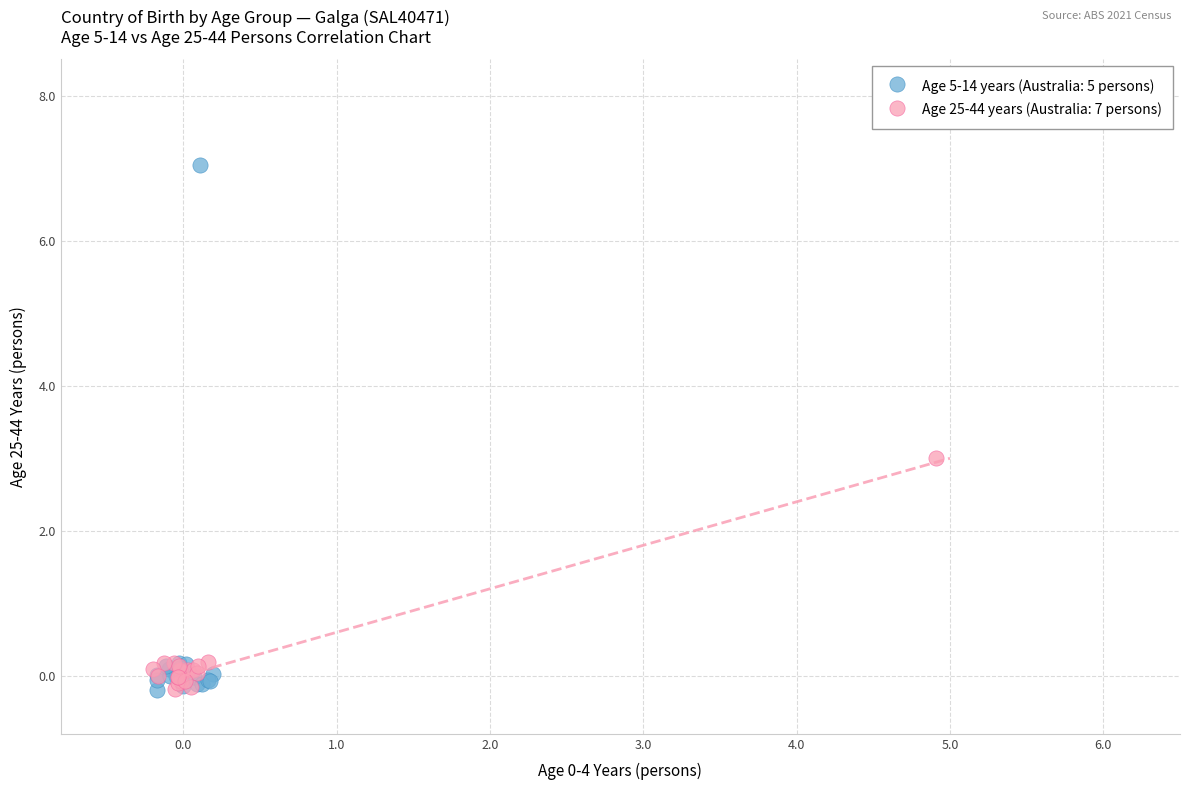

Which series contains the highest Y value?

Age 5-14 years (Australia: 5 persons)